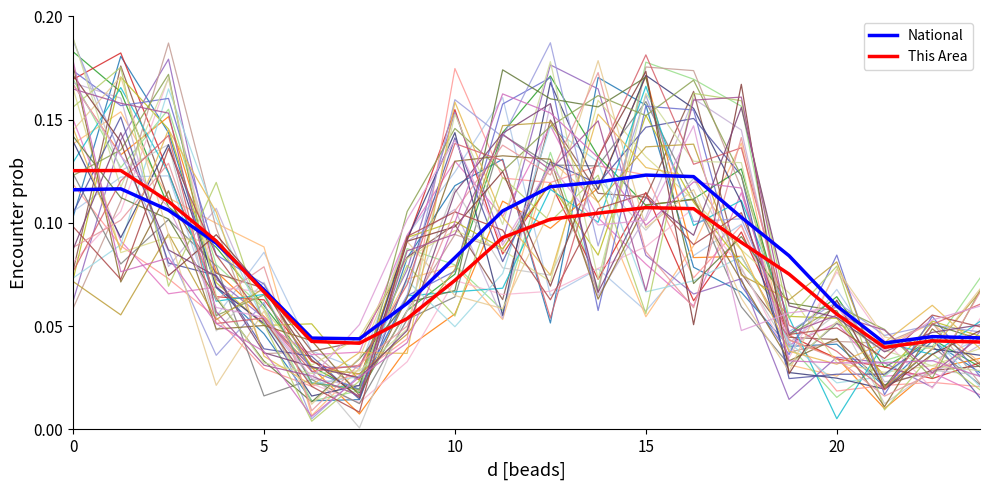

Does the chart have visible grid lines?

No